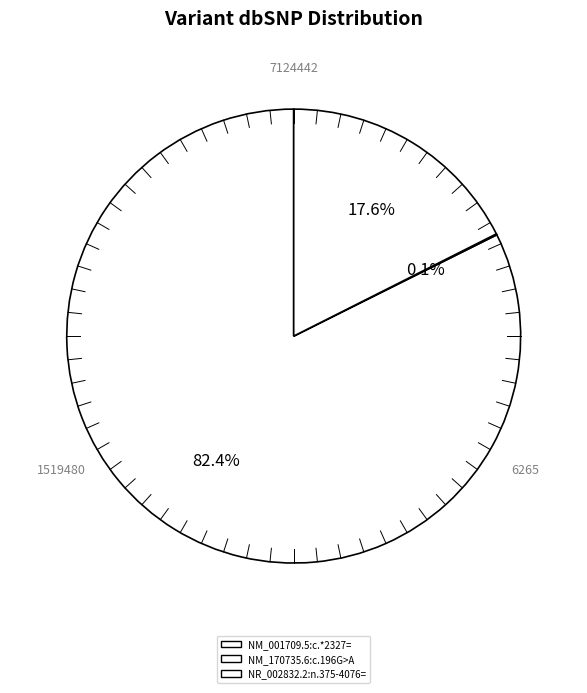

To the nearest percent, what portion does NR_002832.2:n.375-4076= represent?

18%